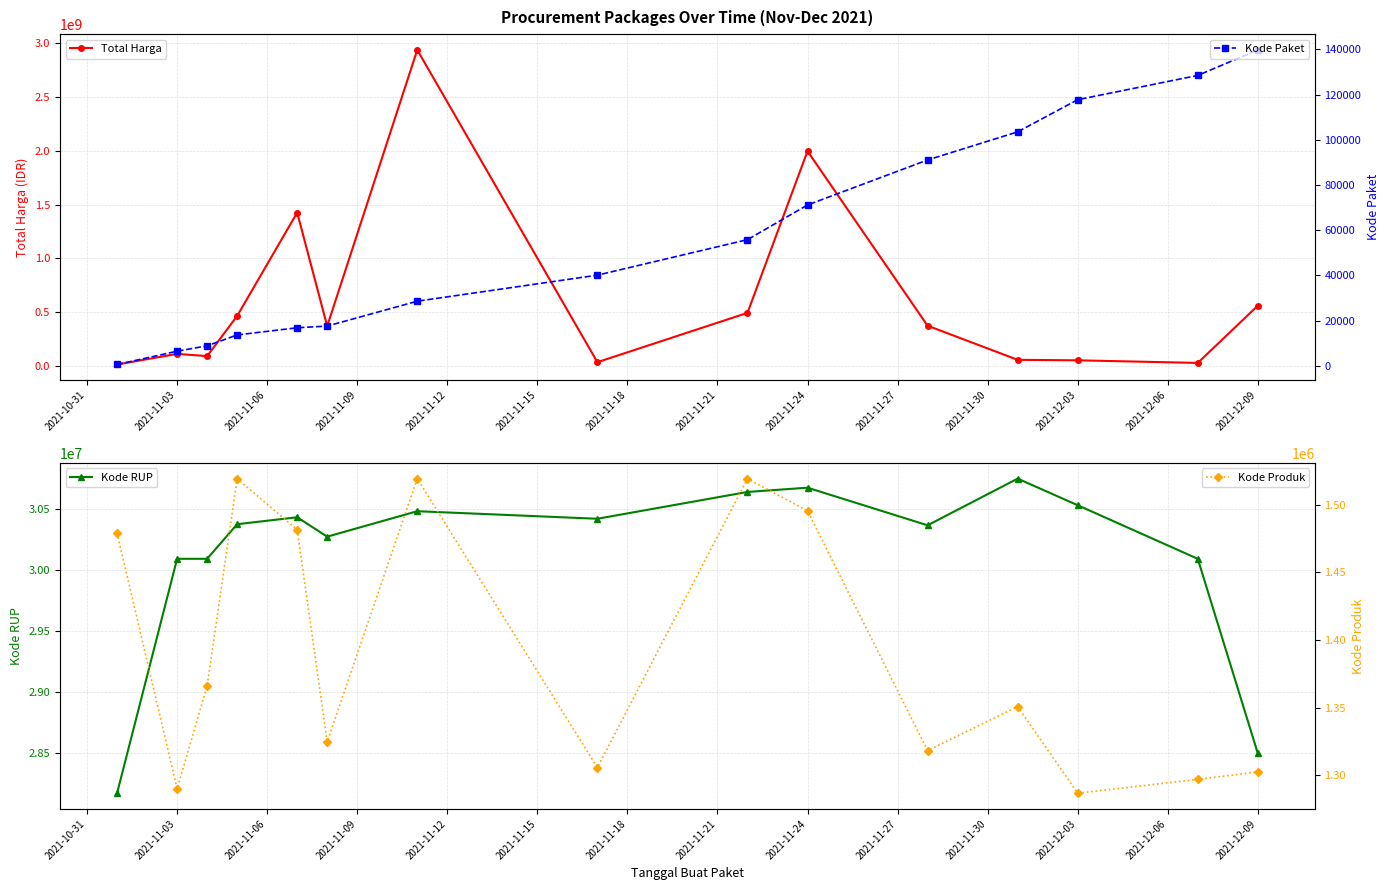

Does the chart have visible grid lines?

Yes